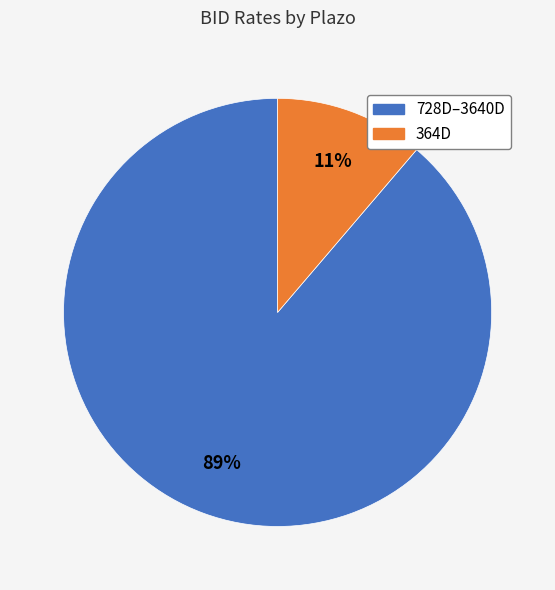

Combined, do 364D and 728D–3640D account for over 50%?

Yes